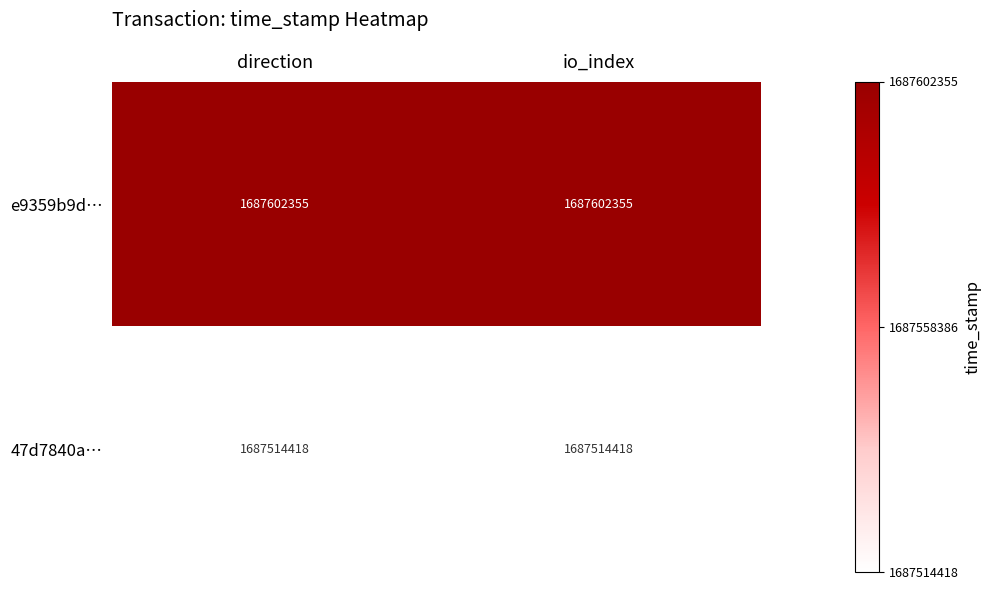

At io_index, list the series in order from smallest to largest.

47d7840a…, e9359b9d…